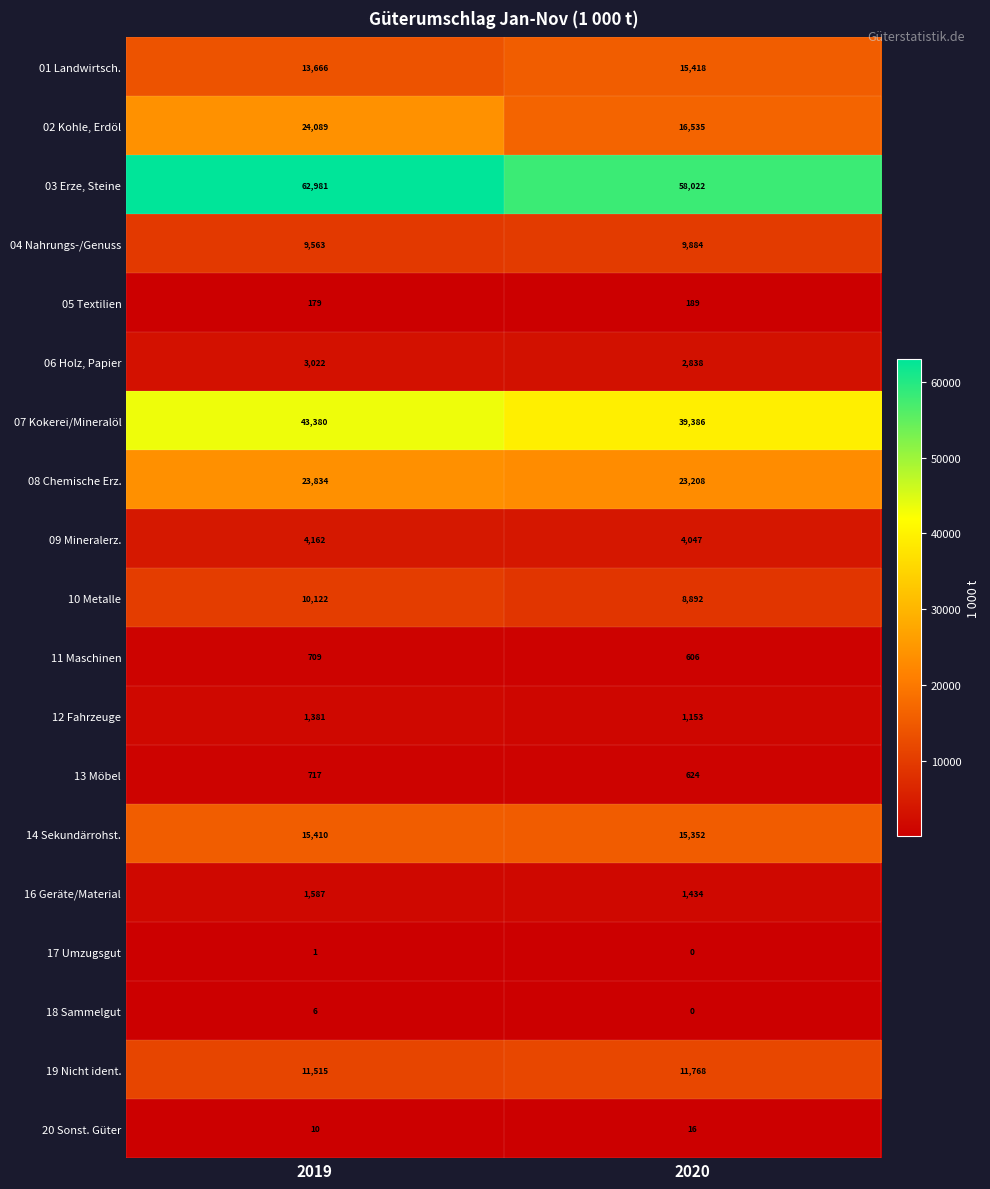

What is the maximum value for 11 Maschinen?

709